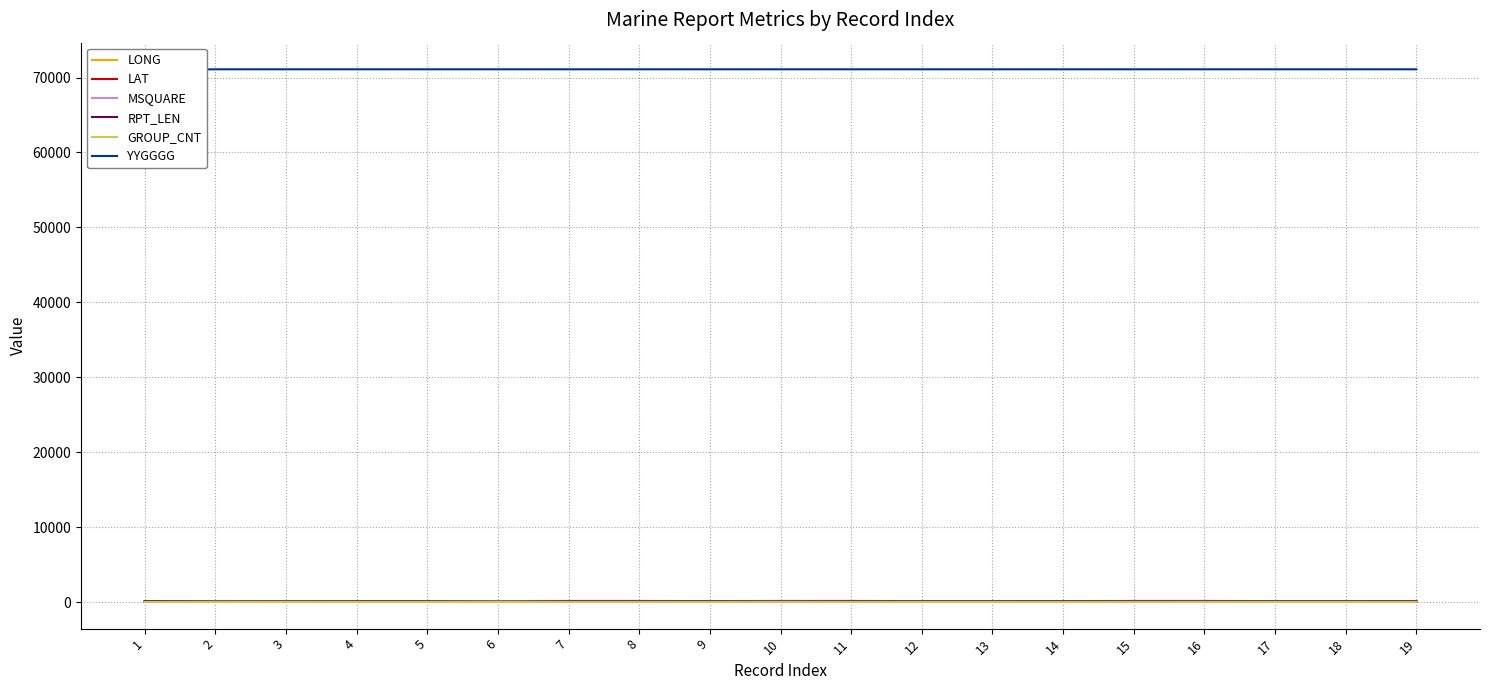

Rank the categories by GROUP_CNT value from highest to lowest.

1, 7, 8, 9, 11, 14, 15, 19, 12, 13, 16, 17, 18, 4, 5, 10, 3, 2, 6